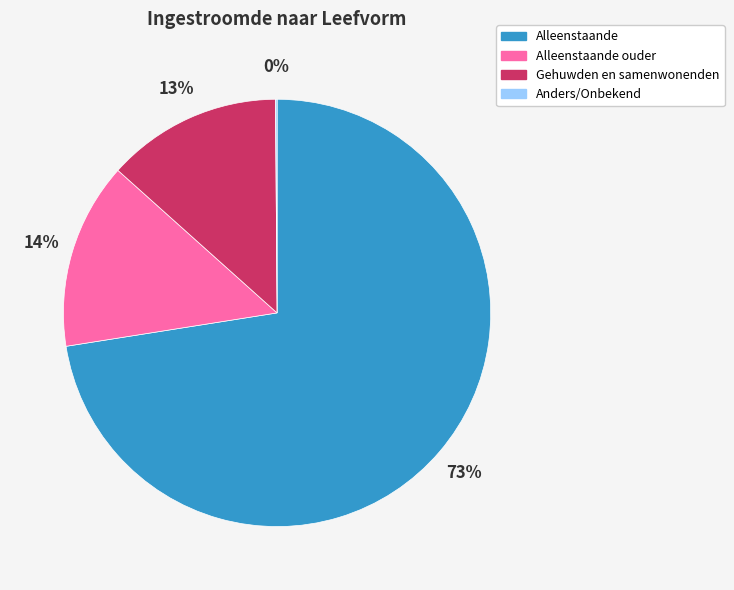

Is there any slice that represents more than half of the pie?

Yes